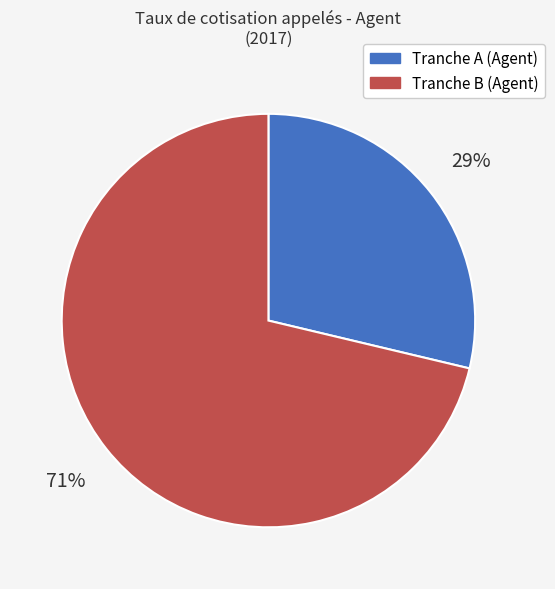

Is there a majority slice in this chart?

Yes